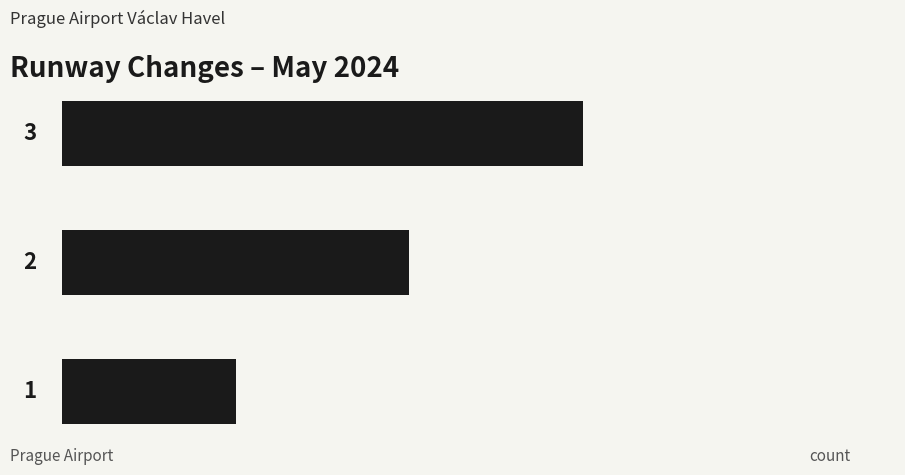

Does the chart contain any negative values?

No